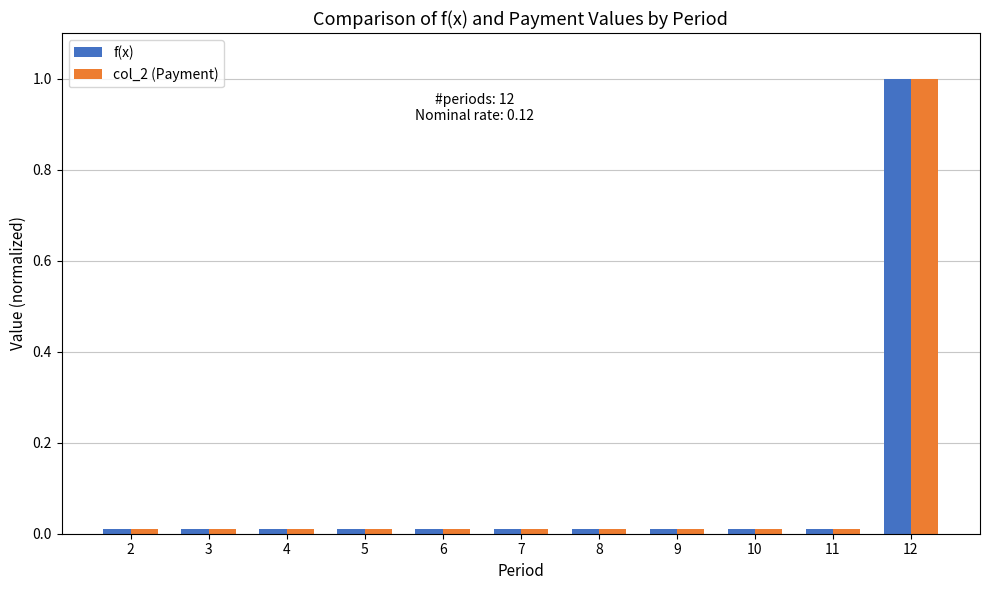

Which category has the highest value across all series?

12